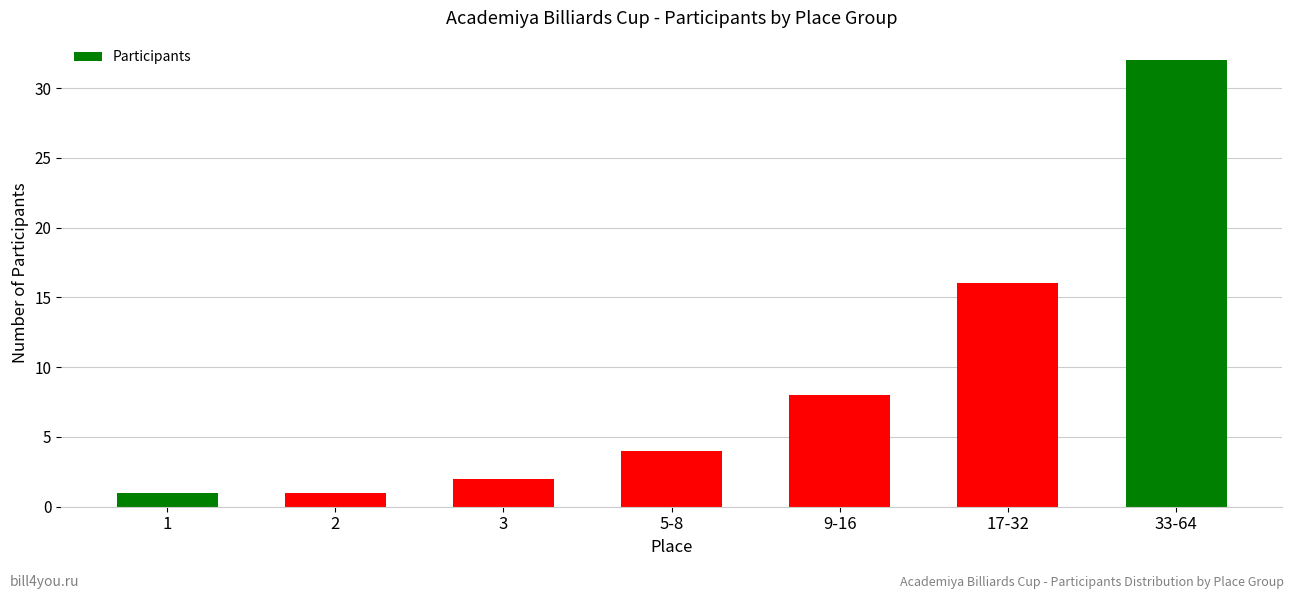

What is the greatest value displayed?

32